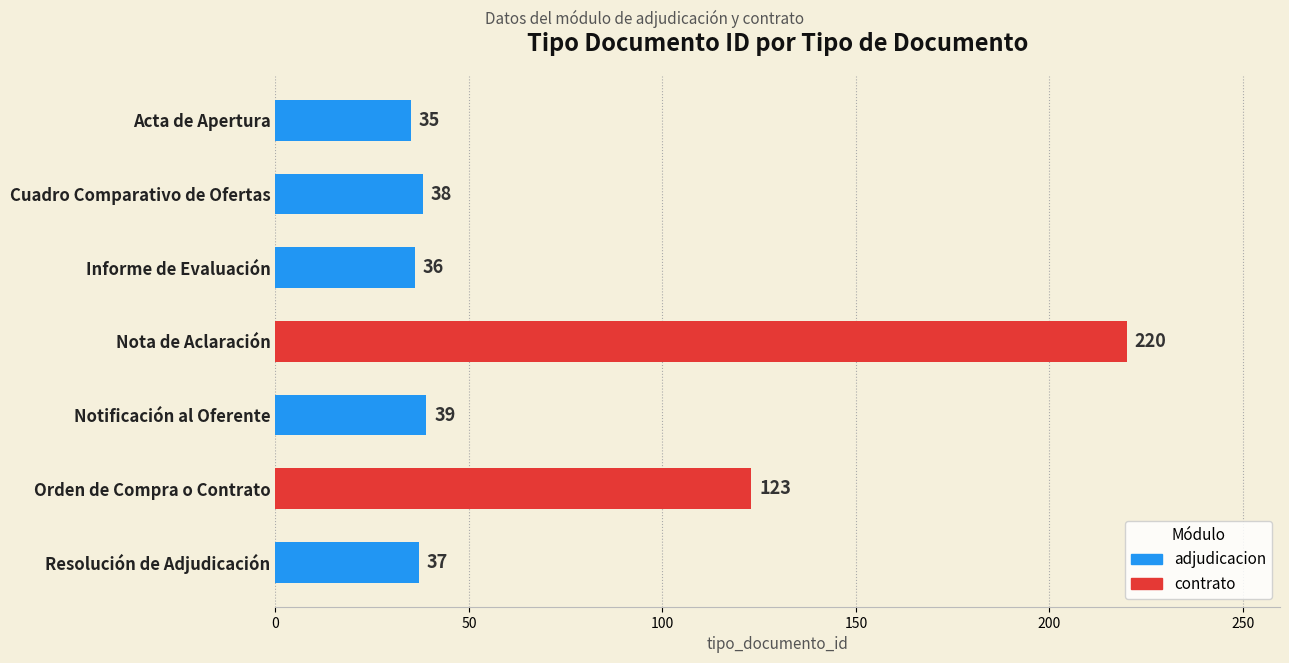

What is the approximate value at Cuadro Comparativo de Ofertas?

38